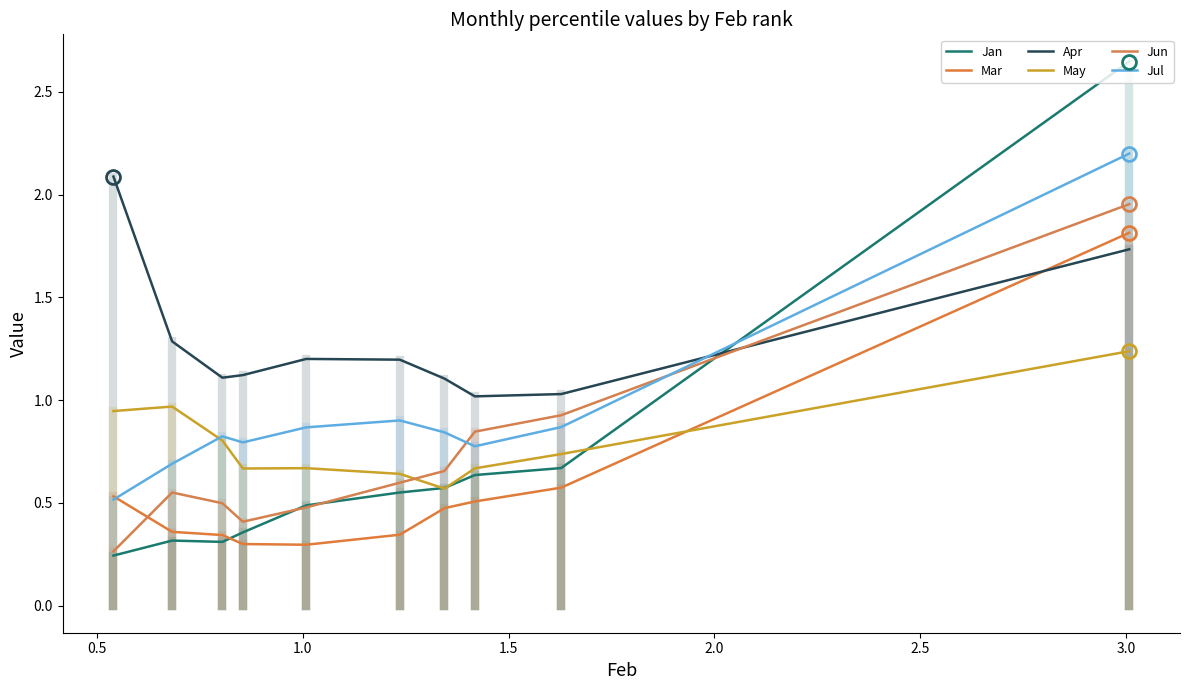

How many lines are shown in the chart?

6